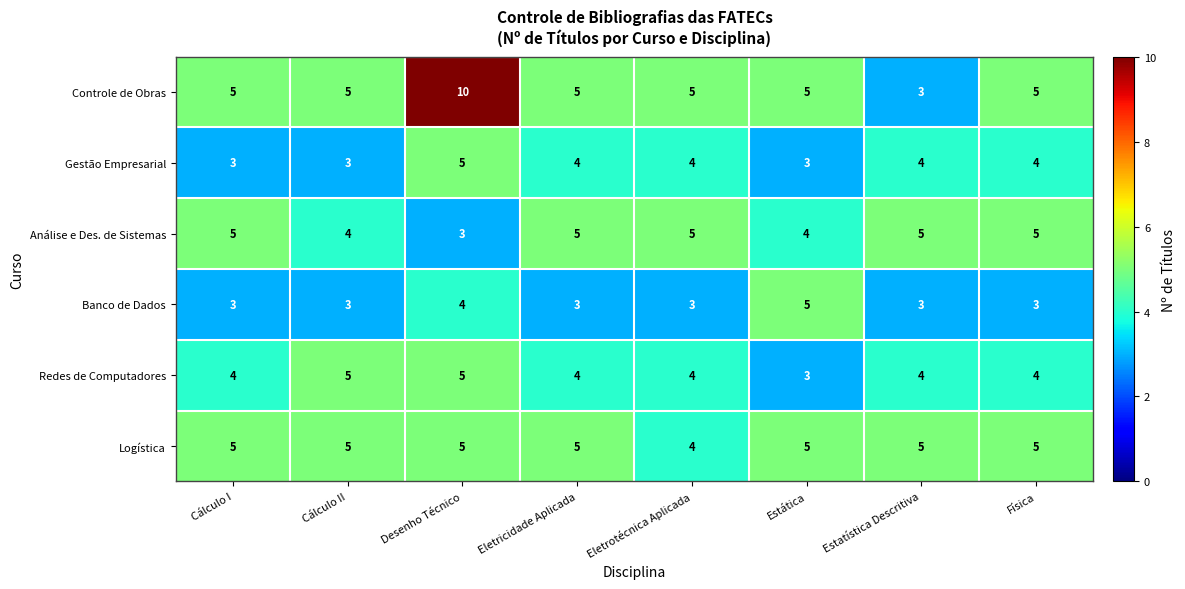

Which series has the widest spread of values?

Controle de Obras